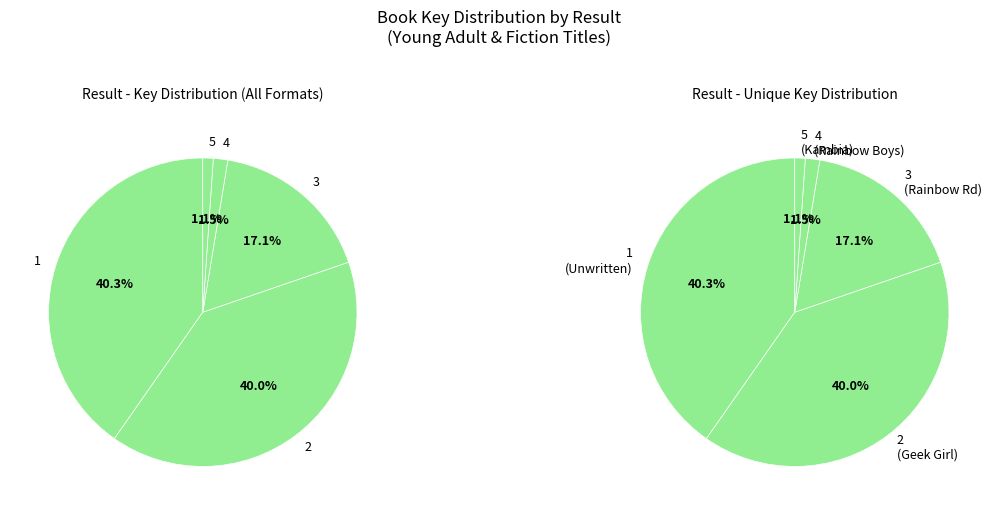

Between Rainbow Road and Geek Girl's Guide to Cheerleading, which is larger?

Geek Girl's Guide to Cheerleading